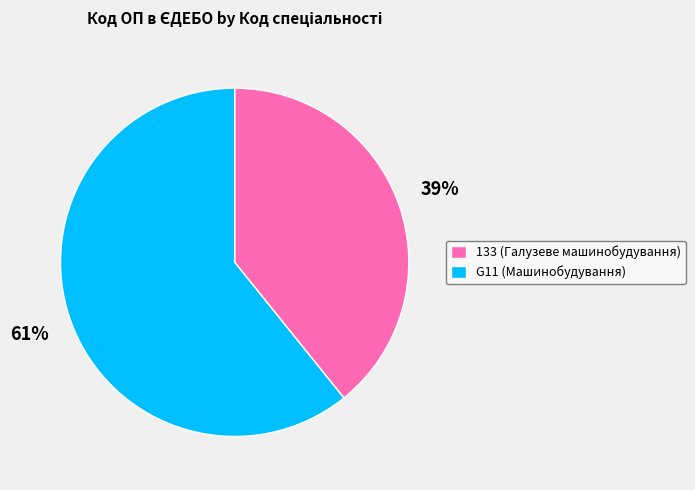

To the nearest percent, what portion does G11 represent?

61%